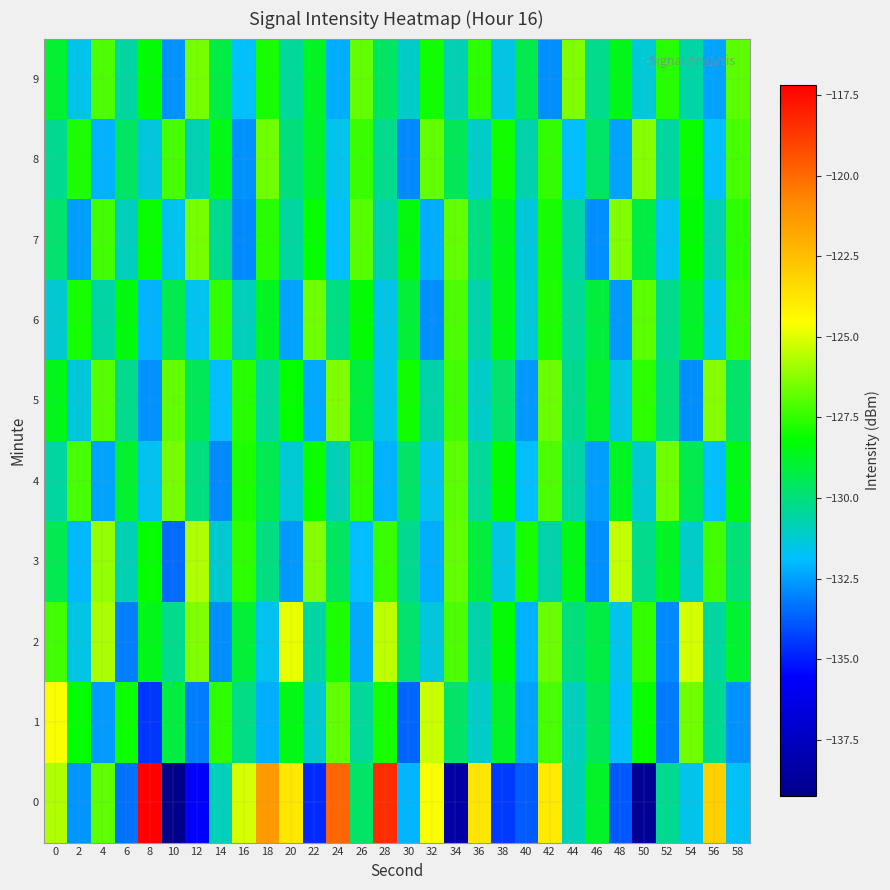

What is the greatest value displayed?

-117.2